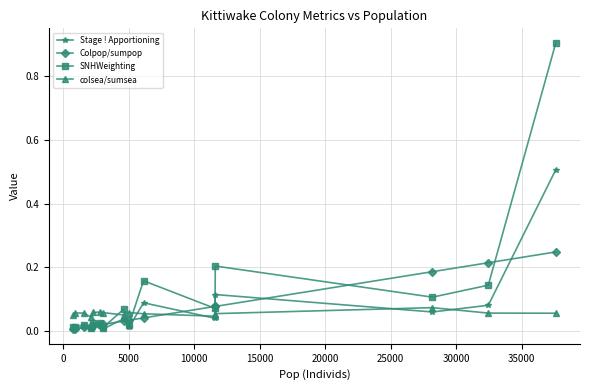

Which series has the largest total across all categories?

SNHWeighting